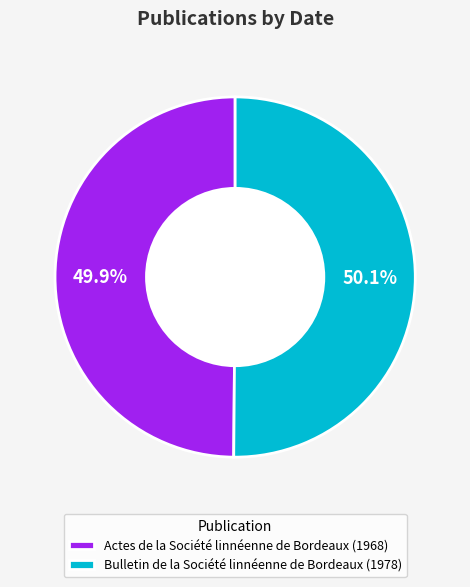

Is there any slice that represents more than half of the pie?

Yes